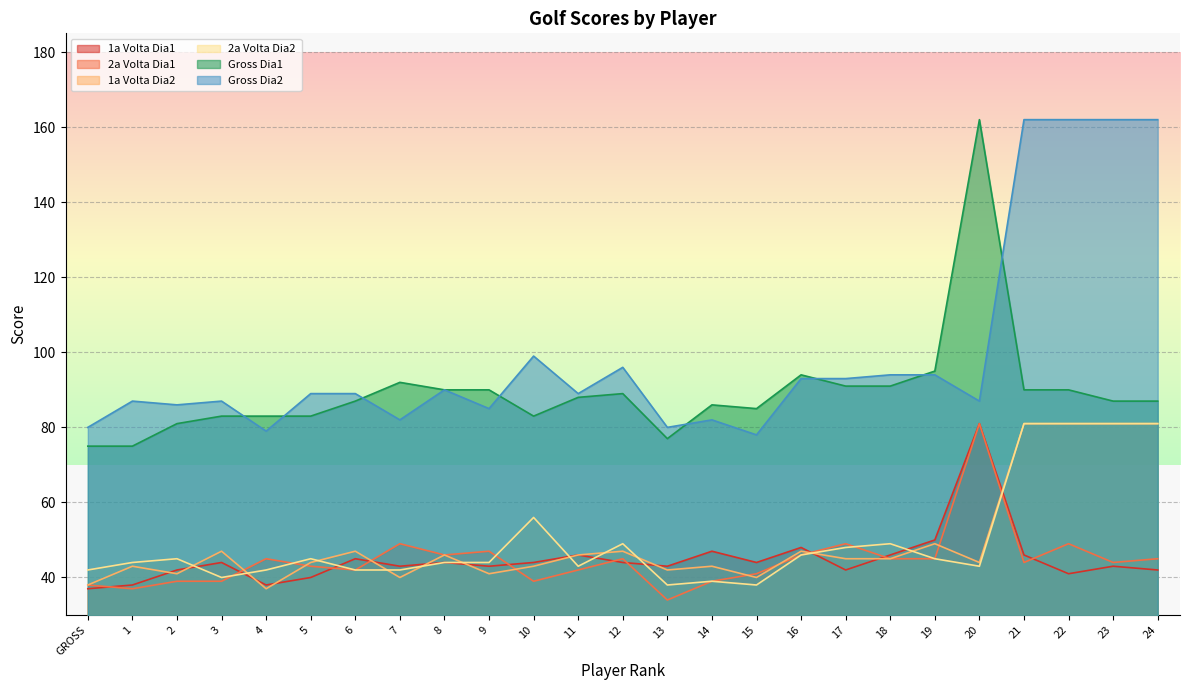

What is the label of the 19th point from the left?

18